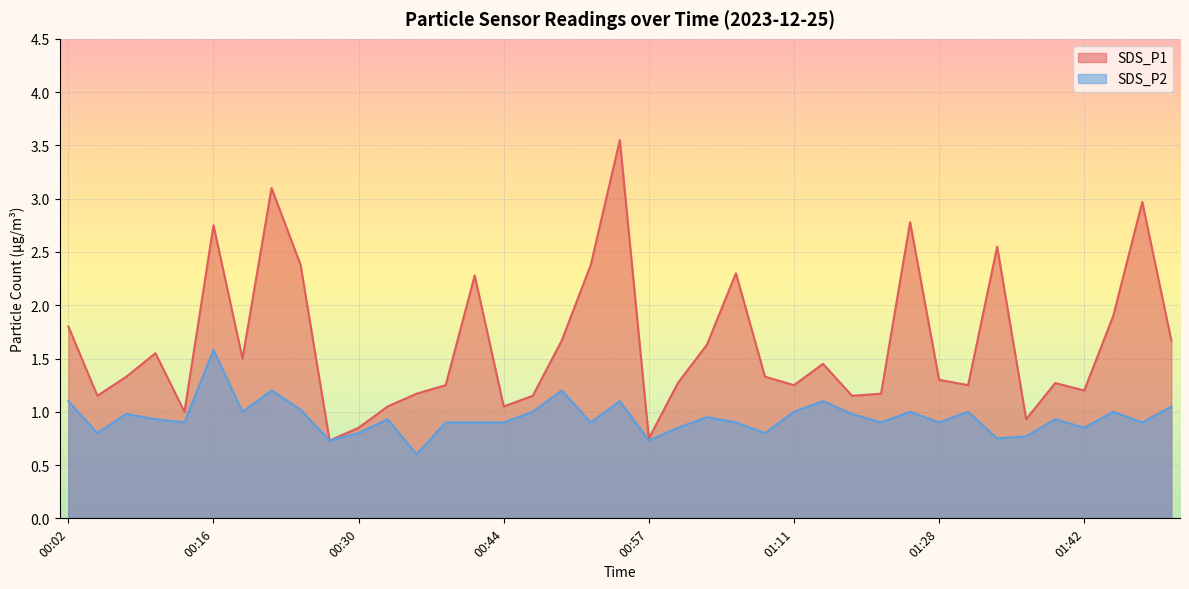

At which label is SDS_P2 closest to 1?

00:19